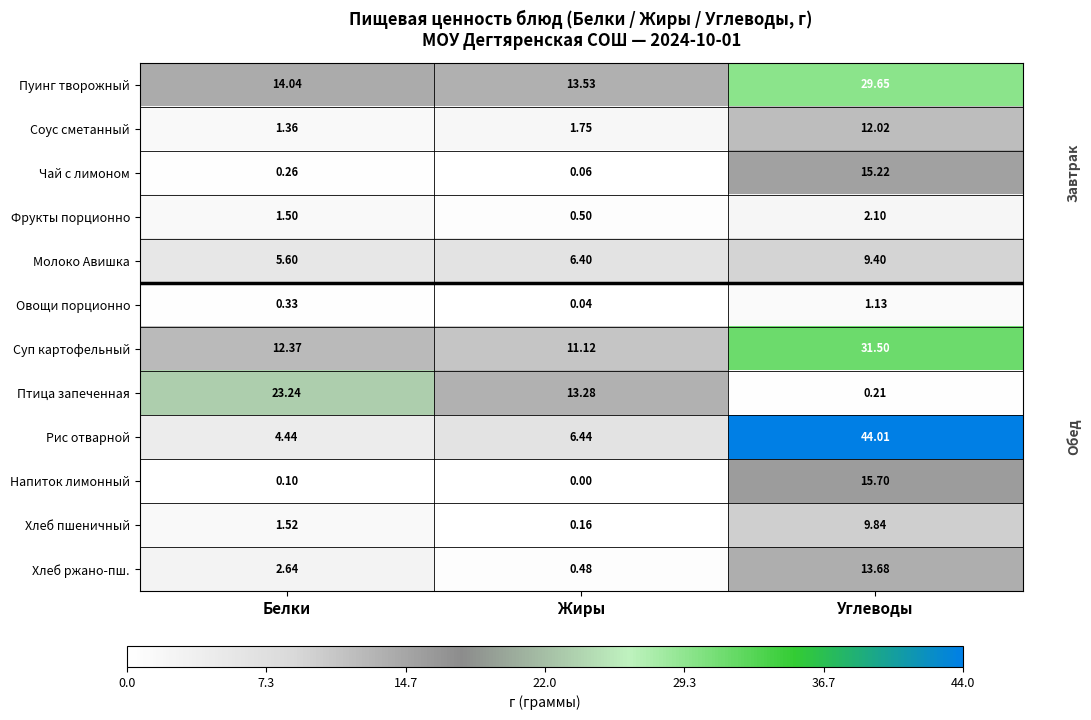

Which label corresponds to the largest value in the chart?

Углеводы